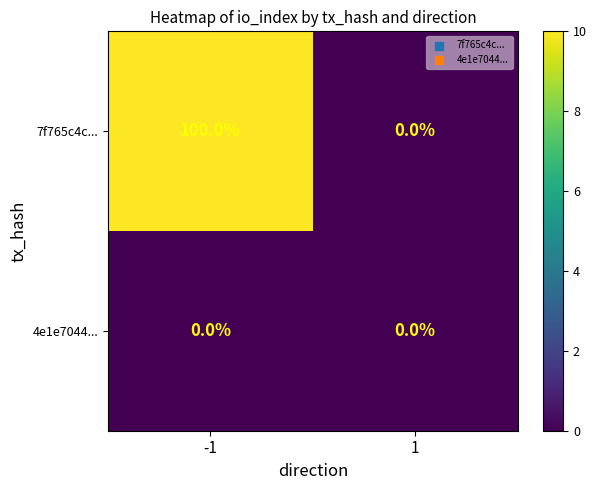

List the series in order of their peak value, lowest first.

4e1e7044..., 7f765c4c...